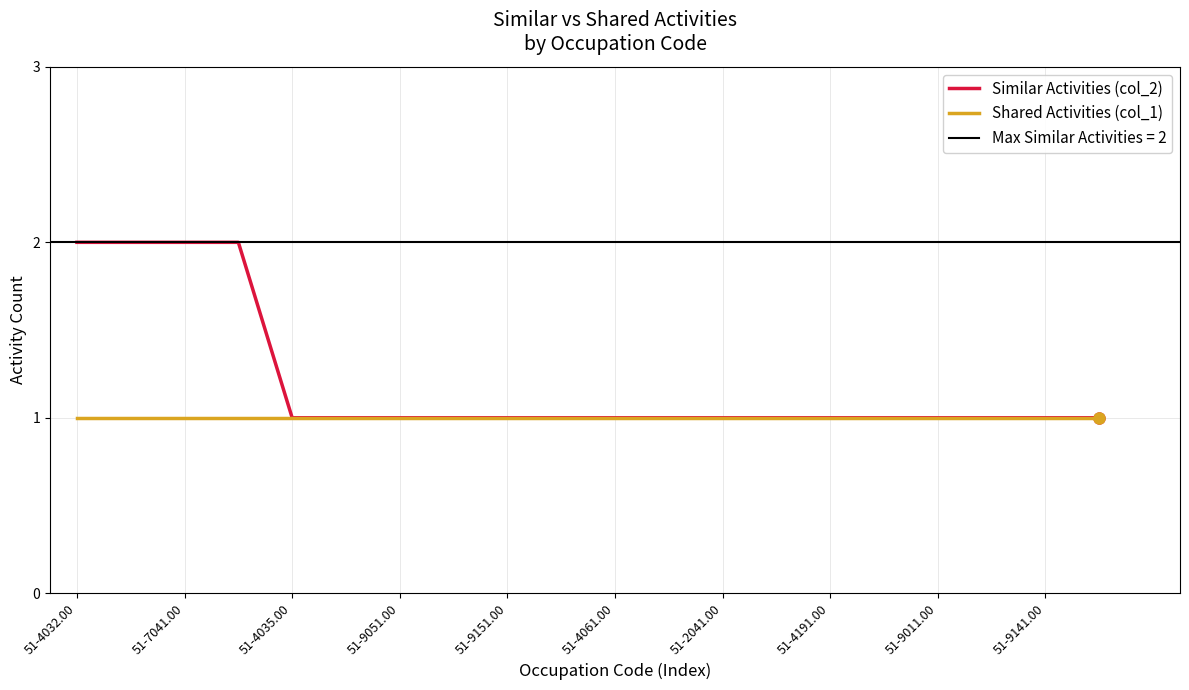

Reading left to right, list all the values displayed in this chart.

Similar Activities (col_2): 2	2	2	2	1	1	1	1	1	1	1	1	1	1	1	1	1	1	1	1
Shared Activities (col_1): 1	1	1	1	1	1	1	1	1	1	1	1	1	1	1	1	1	1	1	1